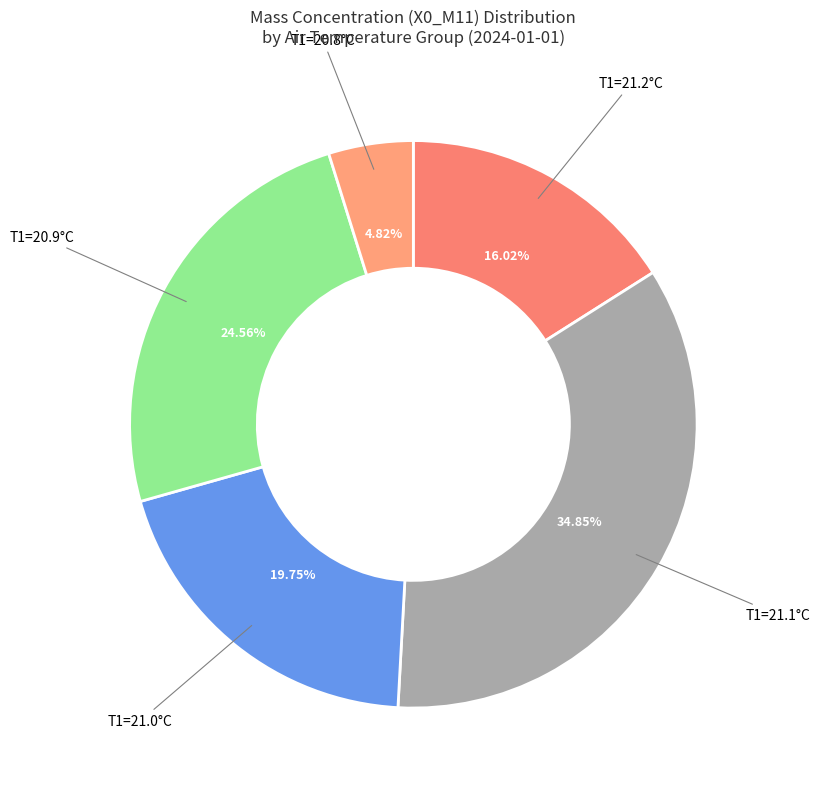

Is there any slice that represents more than half of the pie?

No